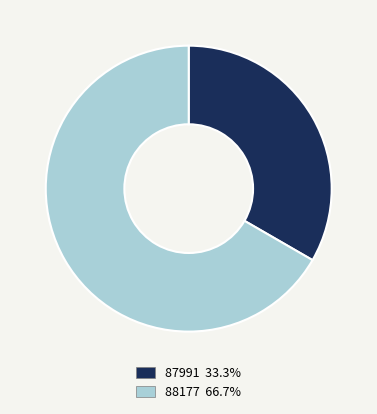

Rank the categories by value from lowest to highest.

87991, 88177